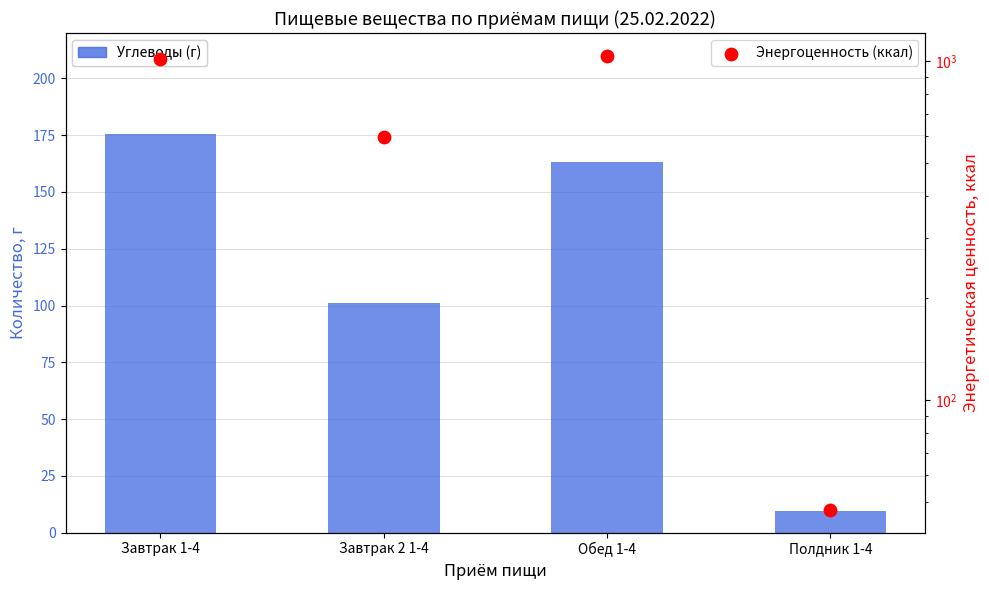

Which series has the largest Y range (max minus min)?

Энергоценность (ккал)